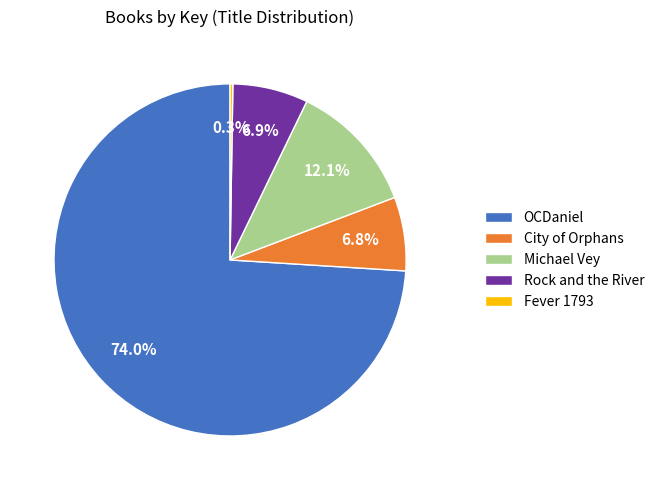

What portion of the pie excludes City of Orphans?

93.2%